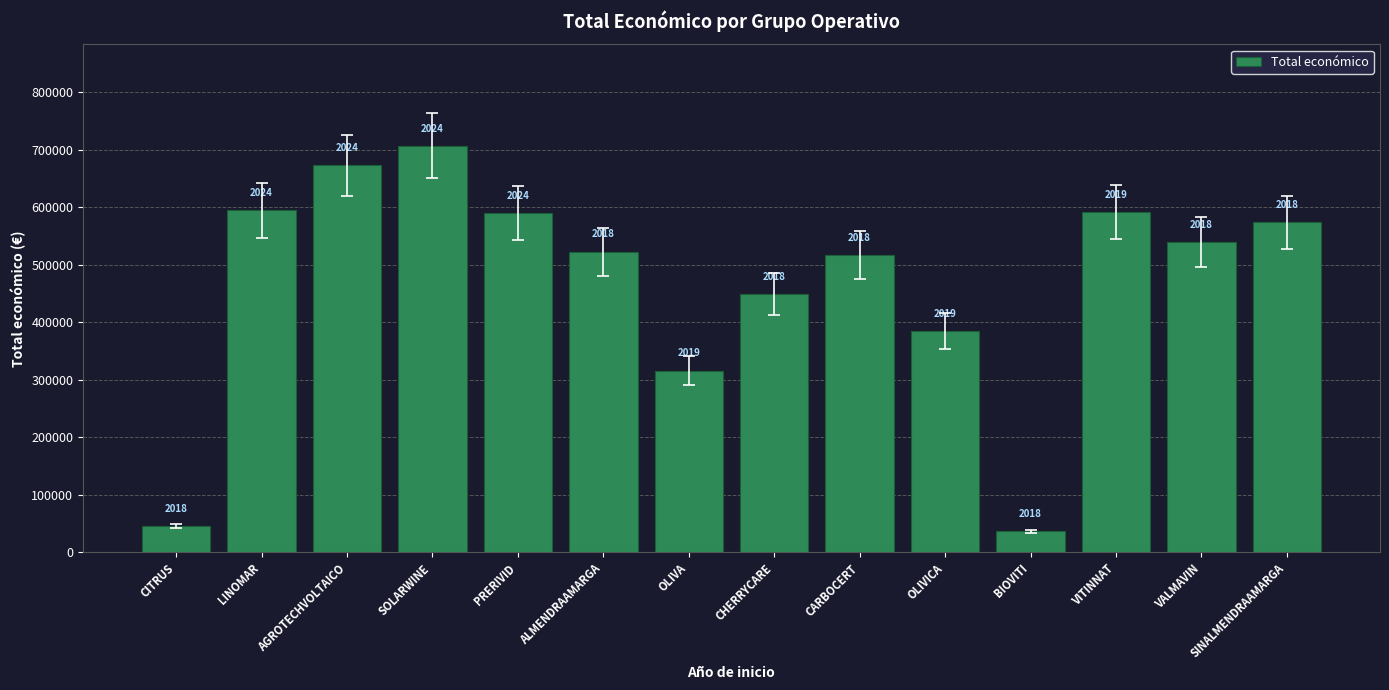

Are the bars horizontal?

No